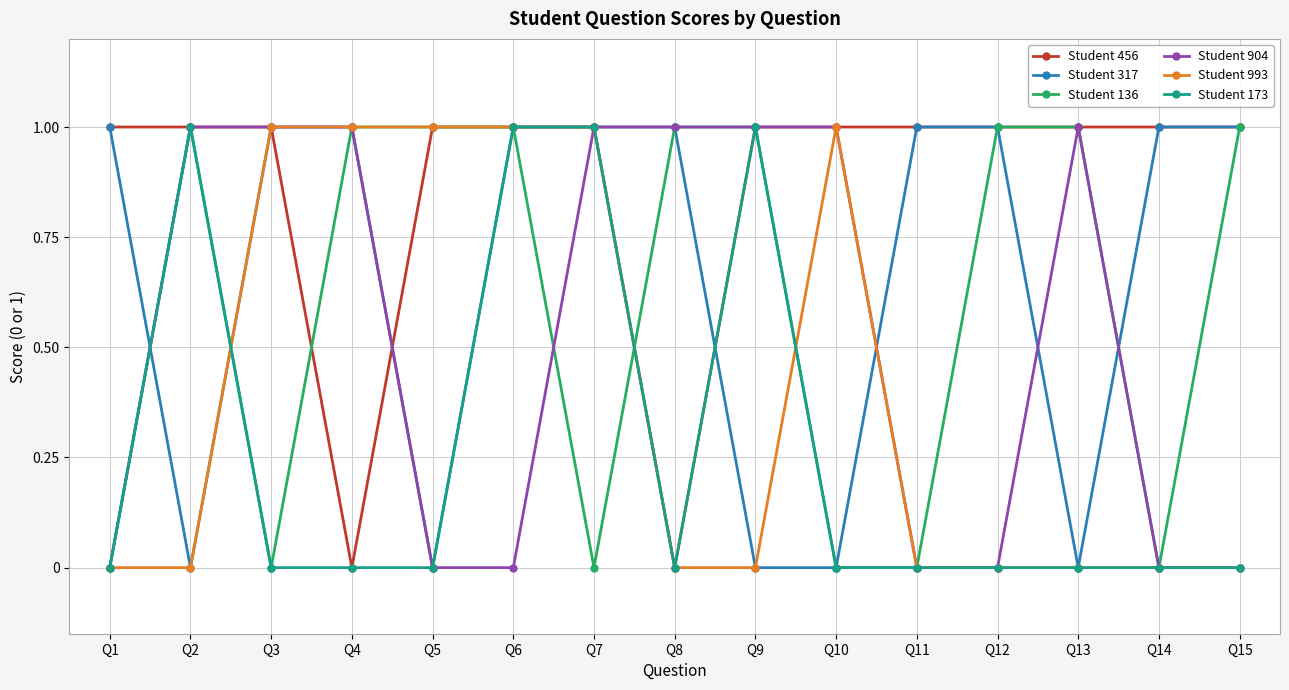

Which series has the largest total across all categories?

Student 456